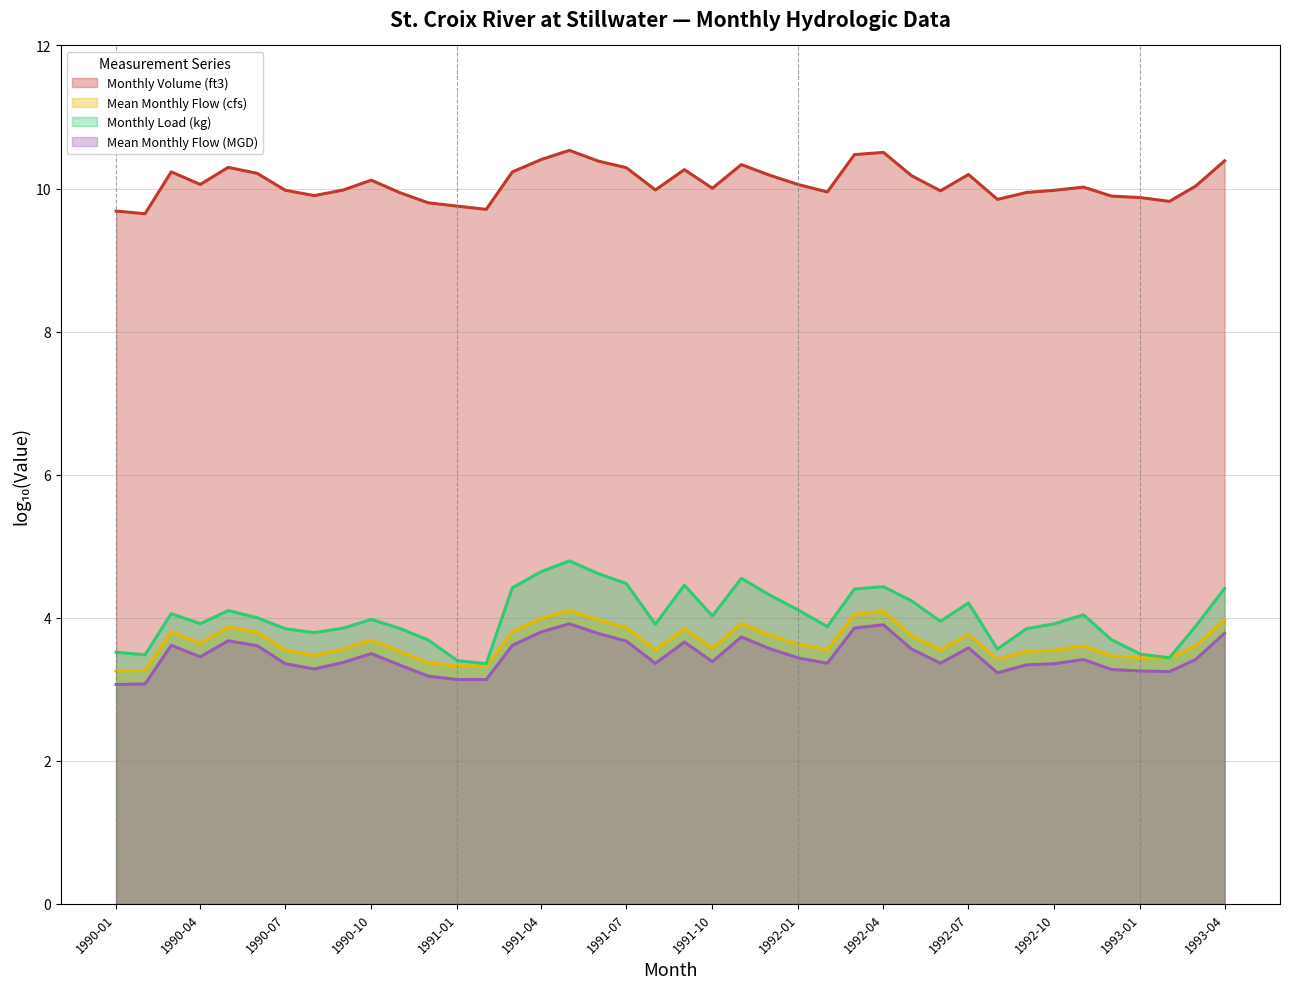

At which label is Mean Monthly Flow (MGD) (trend) closest to 3?

1990-01